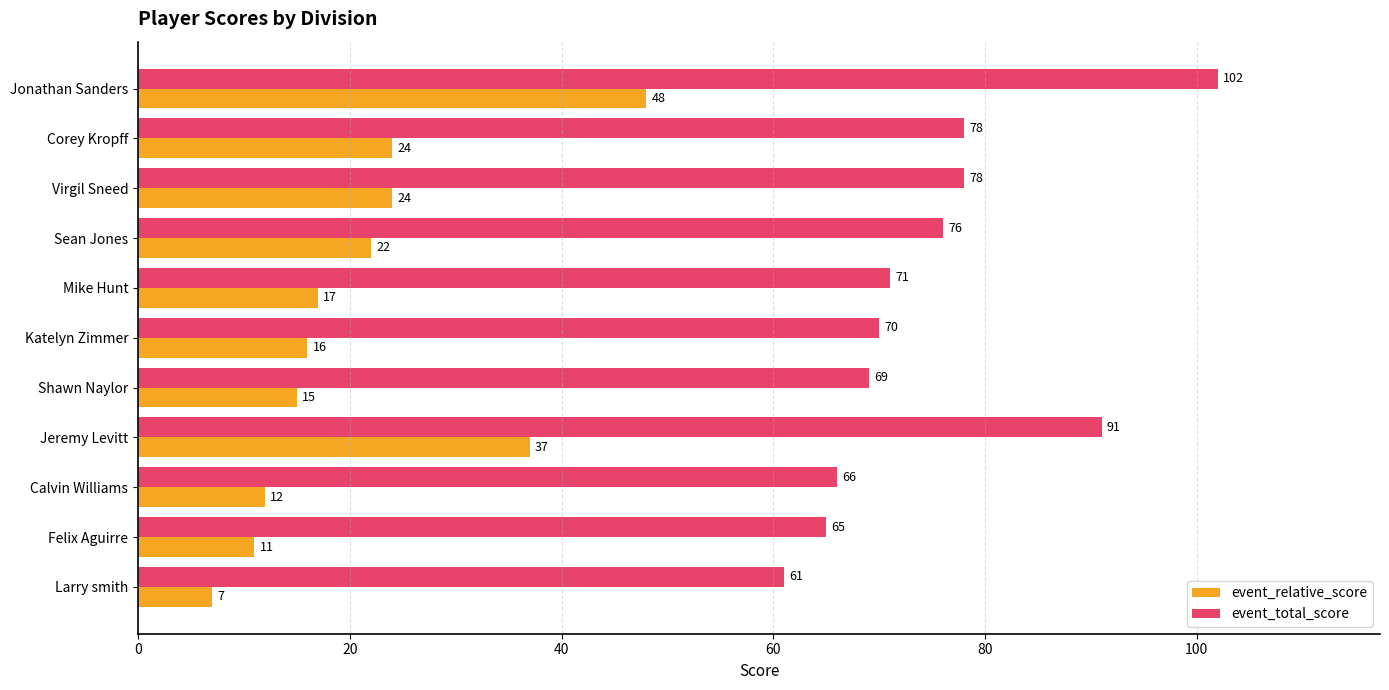

What is the spread (max minus min) of values at Felix Aguirre?

54